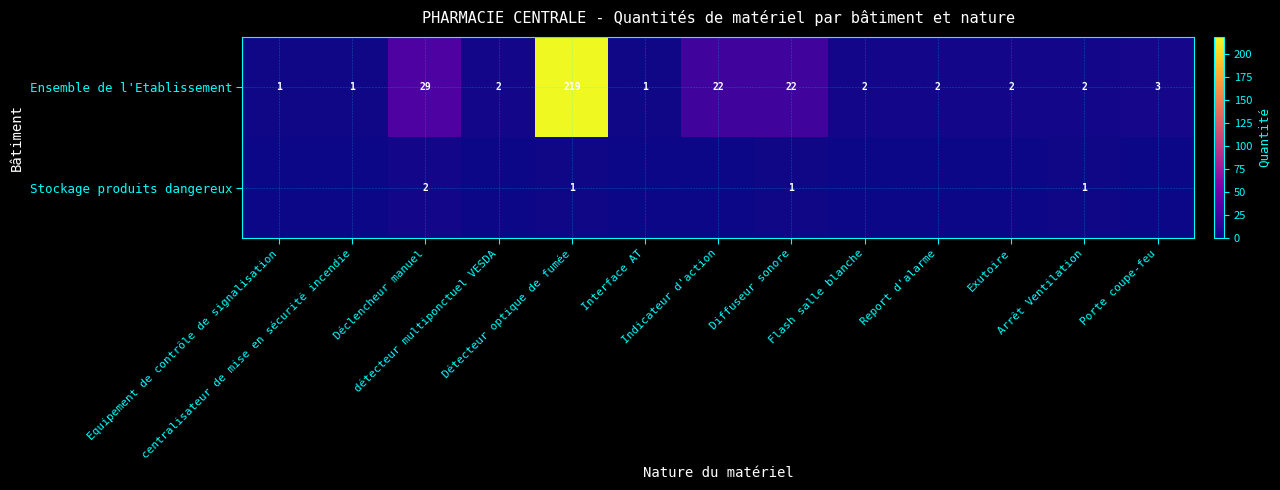

At which label is Ensemble de l'Etablissement closest to 110?

Déclencheur manuel